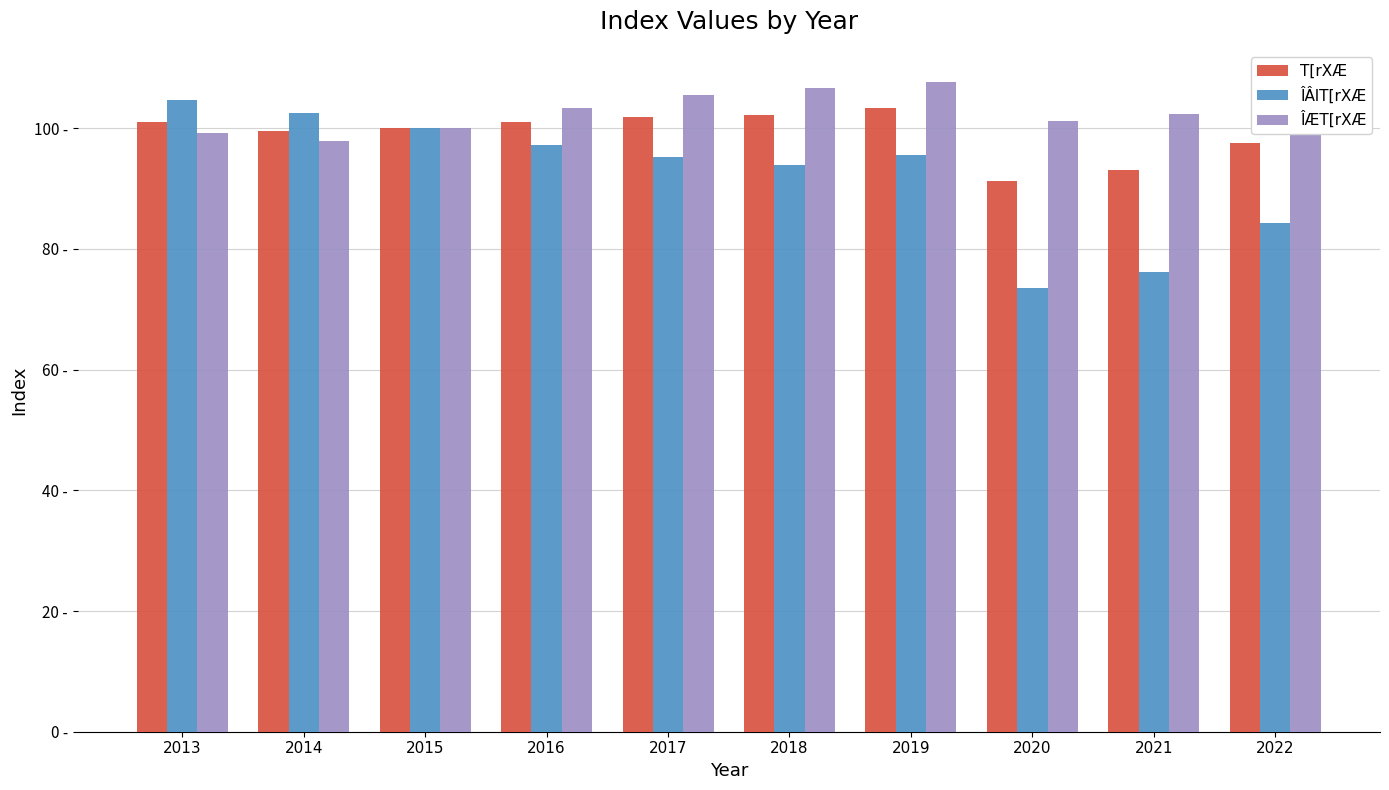

Which series changed the most between 2017 and 2019?

ÎÆT[rXÆ